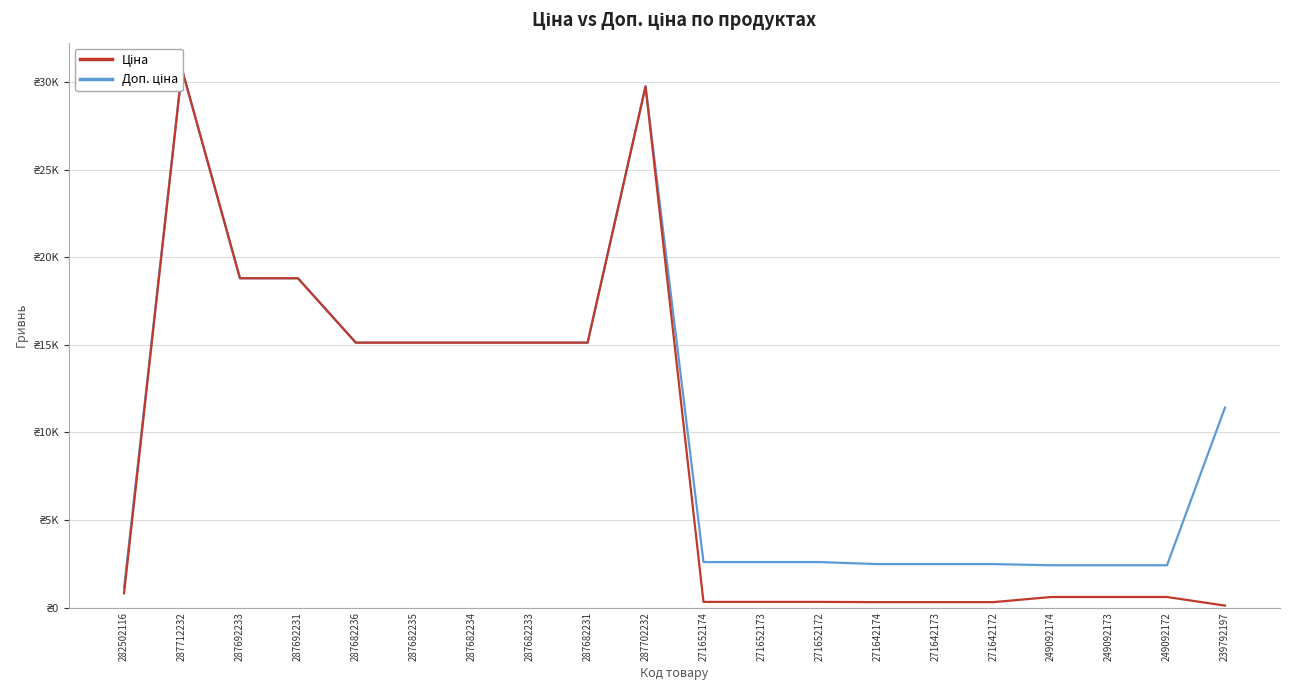

How many data points in Ціна are less than 818?

10